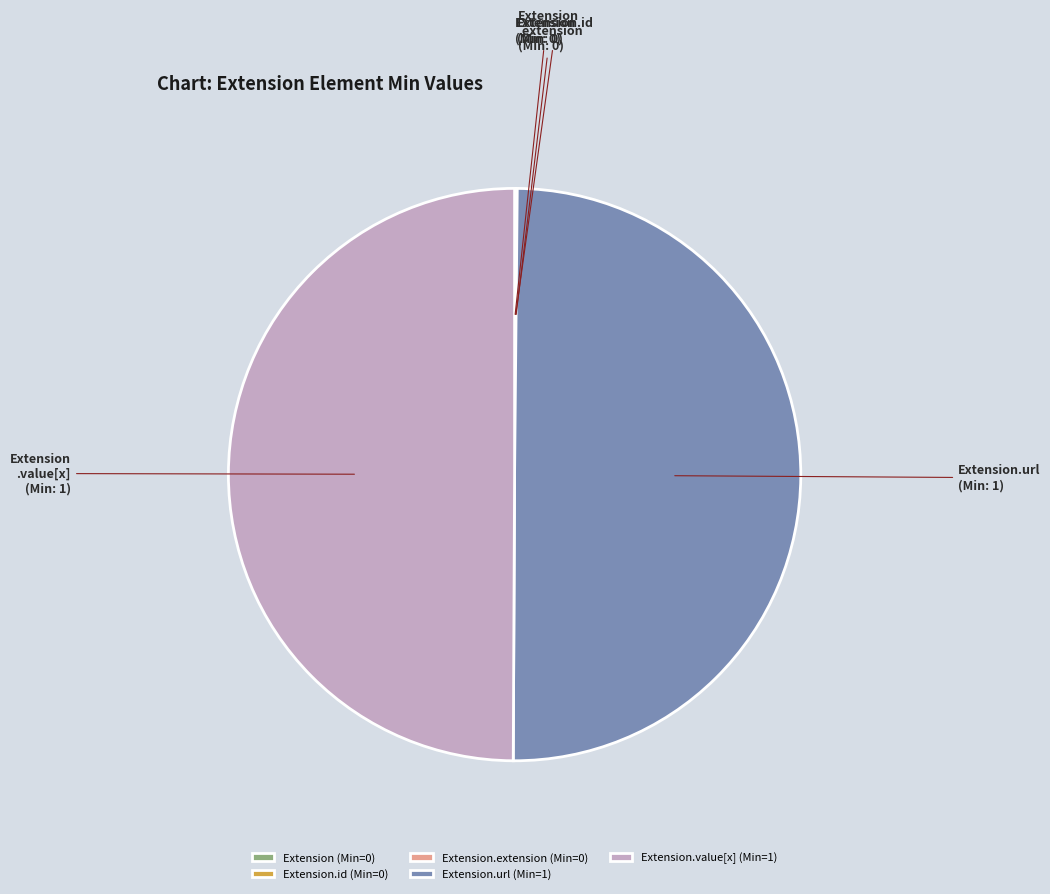

The Extension.value[x] (Min=1) slice represents 65% of the pie. True or false?

False